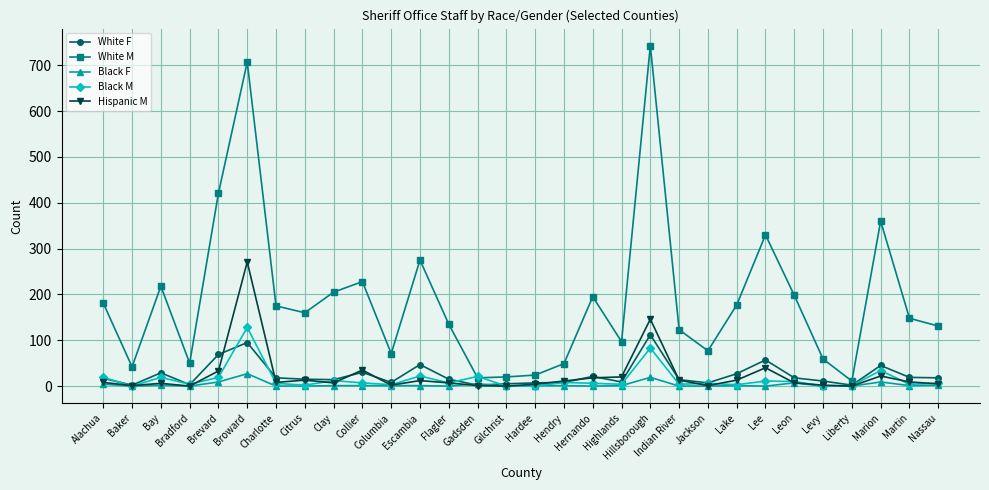

Which series has the widest spread of values?

White M